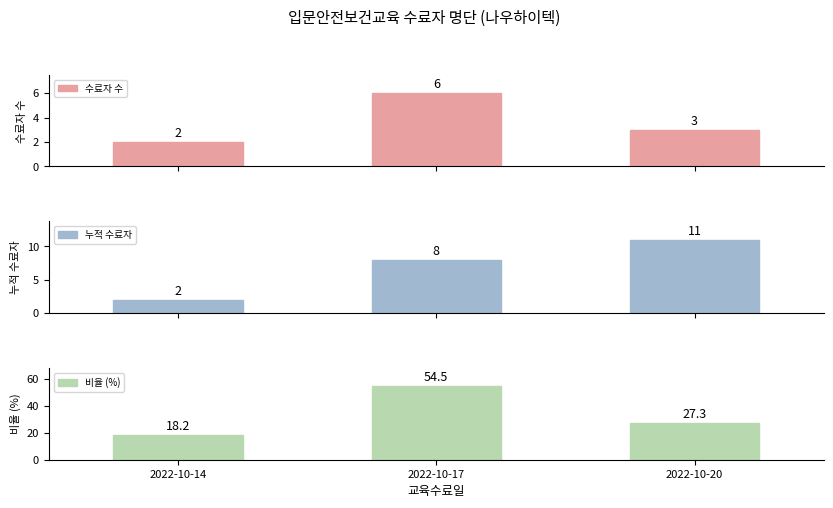

What is the value of the 비율 (%) bar at the 2nd from the left?

54.5